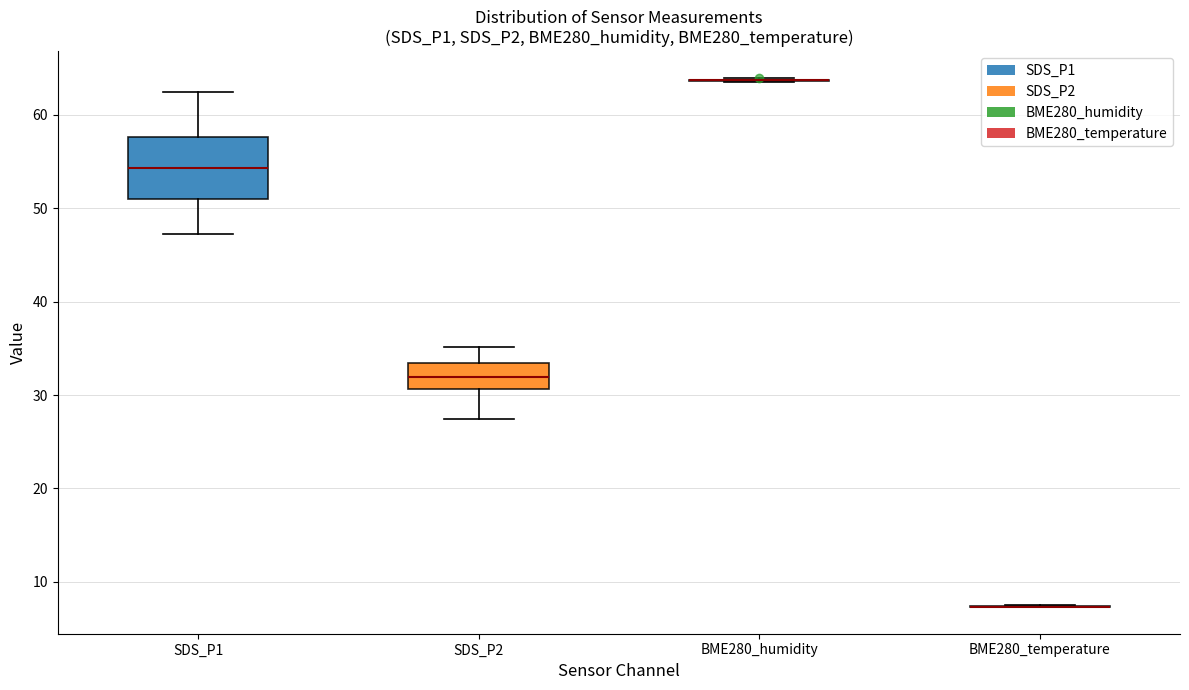

Reading left to right, read every box against the y-axis: the position of its median line, the range the box covers, and the ends of its whiskers. The values are not printed on the chart, so give them approximately, as read against the axis.

SDS_P1: median 54, box 51 to 58, whiskers 47 to 62
SDS_P2: median 32, box 31 to 33, whiskers 27 to 35
BME280_humidity: box collapsed to a line at 64, whiskers 64 to 64
BME280_temperature: box collapsed to a line at 7, whiskers 7 to 8